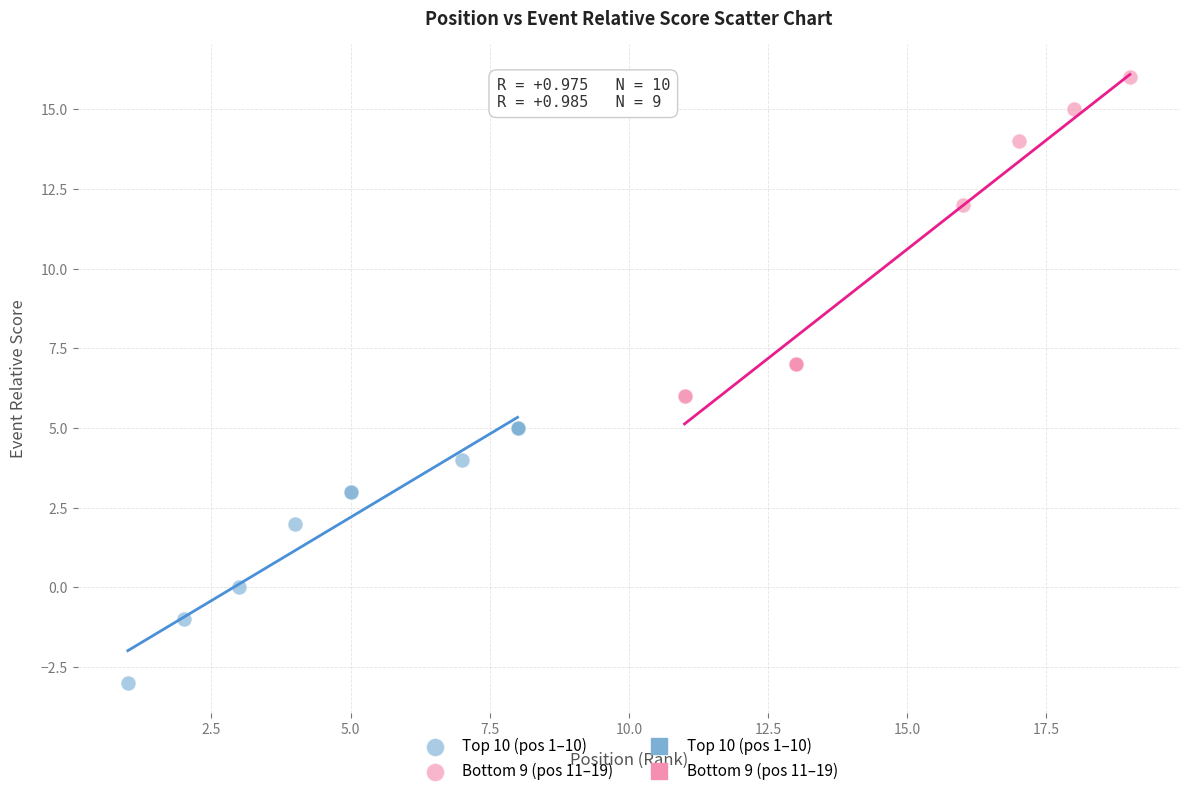

Which series contains the highest Y value?

Bottom 9 (pos 11–19)